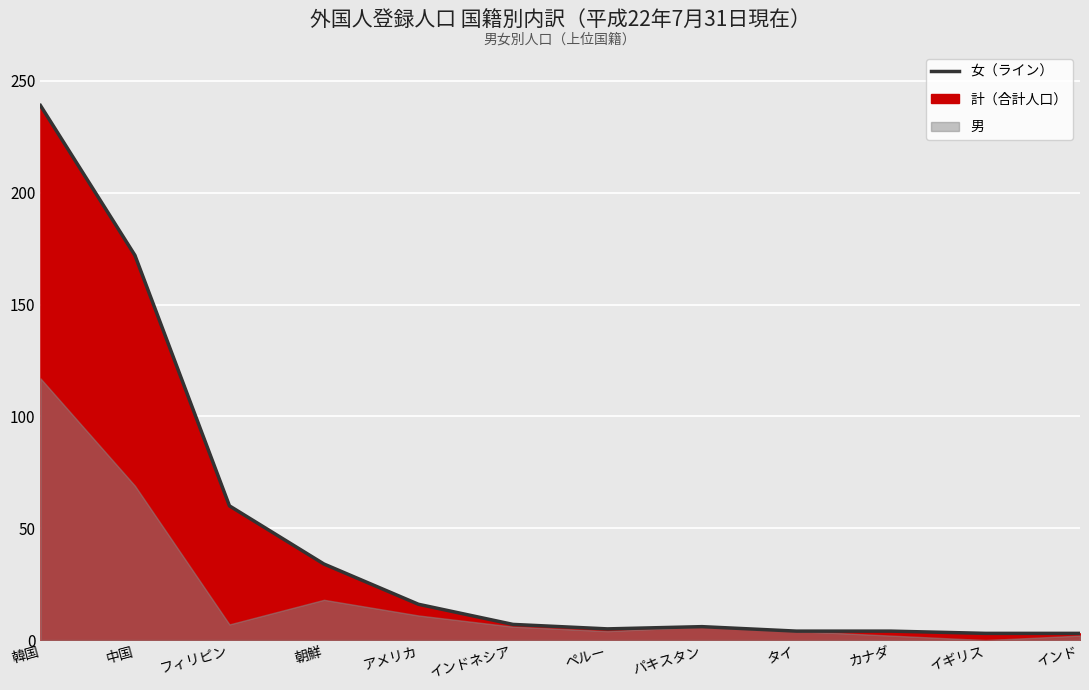

What is the change in value from 中国 to フィリピン?

-112